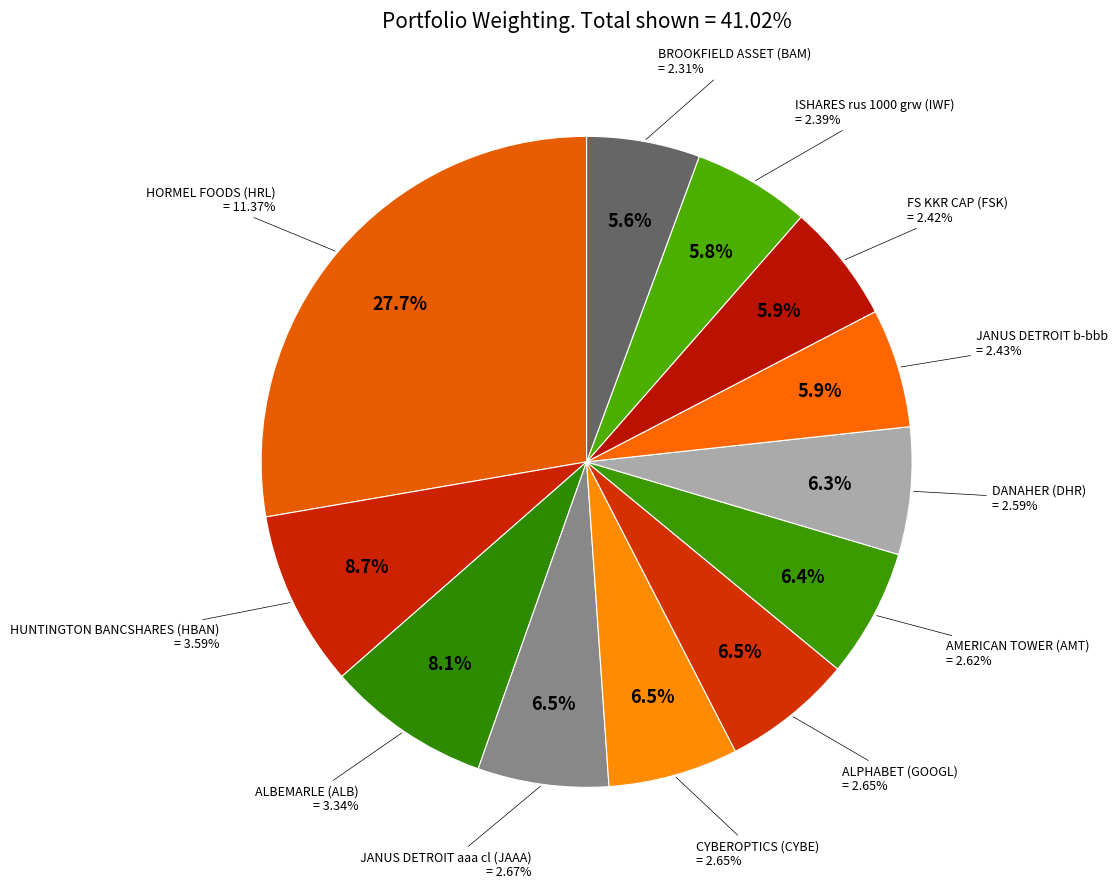

Does JANUS DETROIT aaa cl (JAAA) represent more than half of the total?

No